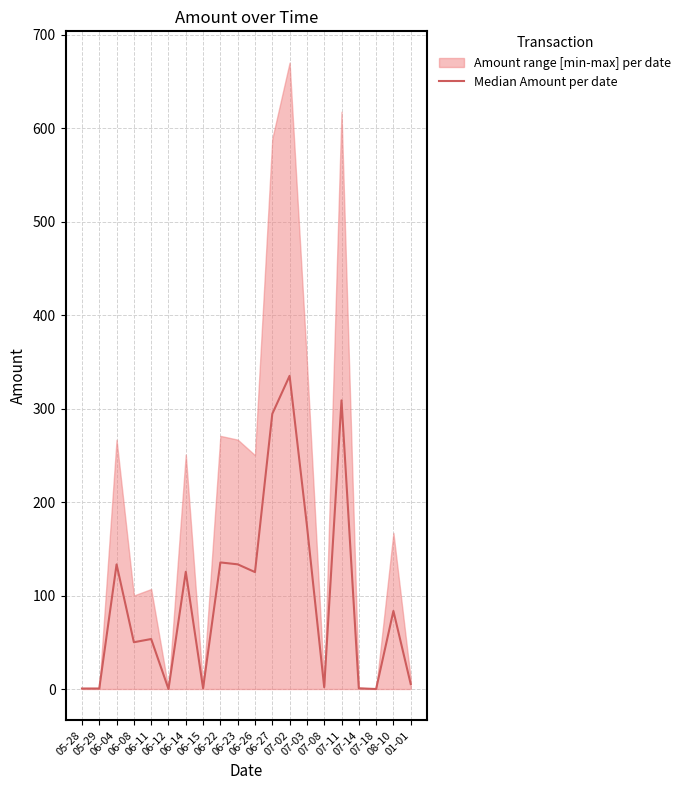

Reading right to left, what are all the values shown in this chart?

5.3	83.5	0.0	0.7	308.8	1.9	175.1	335.1	294.4	125.1	133.4	135.4	0.8	125.4	0.0	53.5	50.0	133.3	0.5	0.5